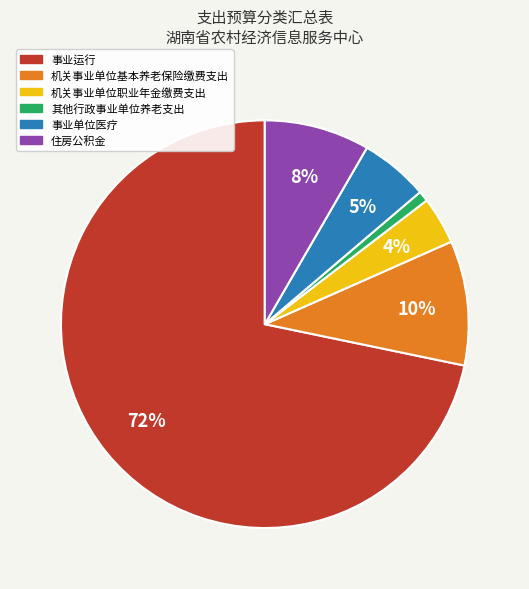

What is the majority slice?

事业运行